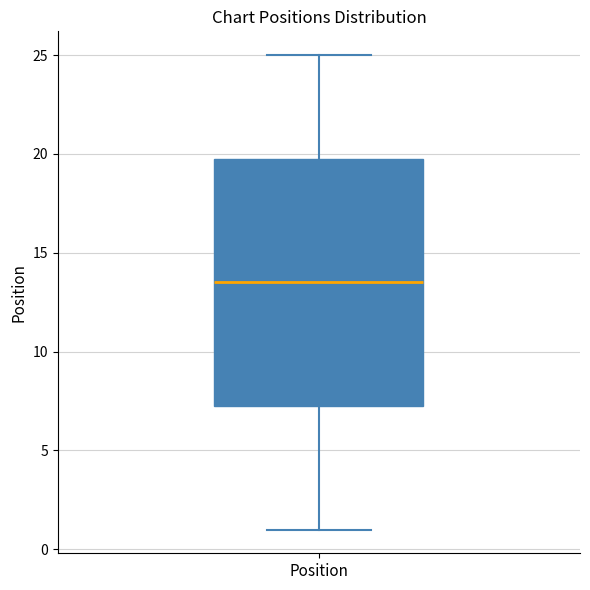

Transcribe this box plot: give where the median line is, the range the box spans, and where the two whiskers end, as read against the y-axis. The values are not printed on the chart, so give them approximately, as read against the axis.

median 13.5, box 7.5 to 20.0, whiskers 1.0 to 25.0